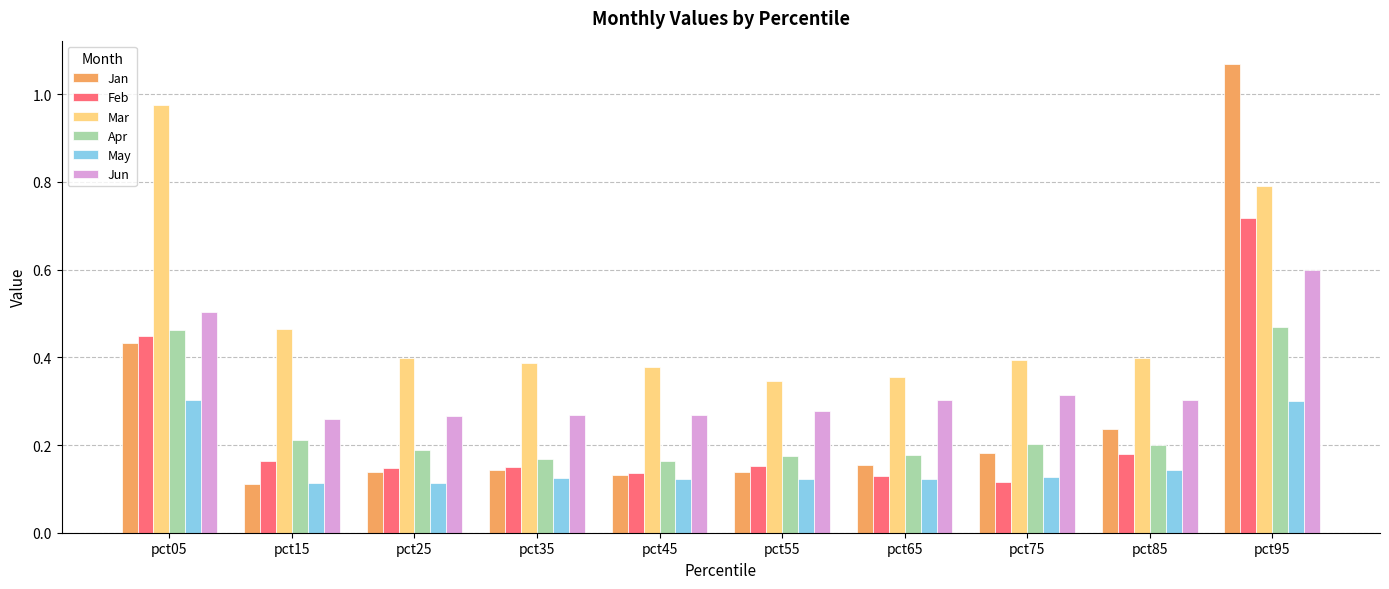

At which category does the chart reach its peak across all series?

pct95